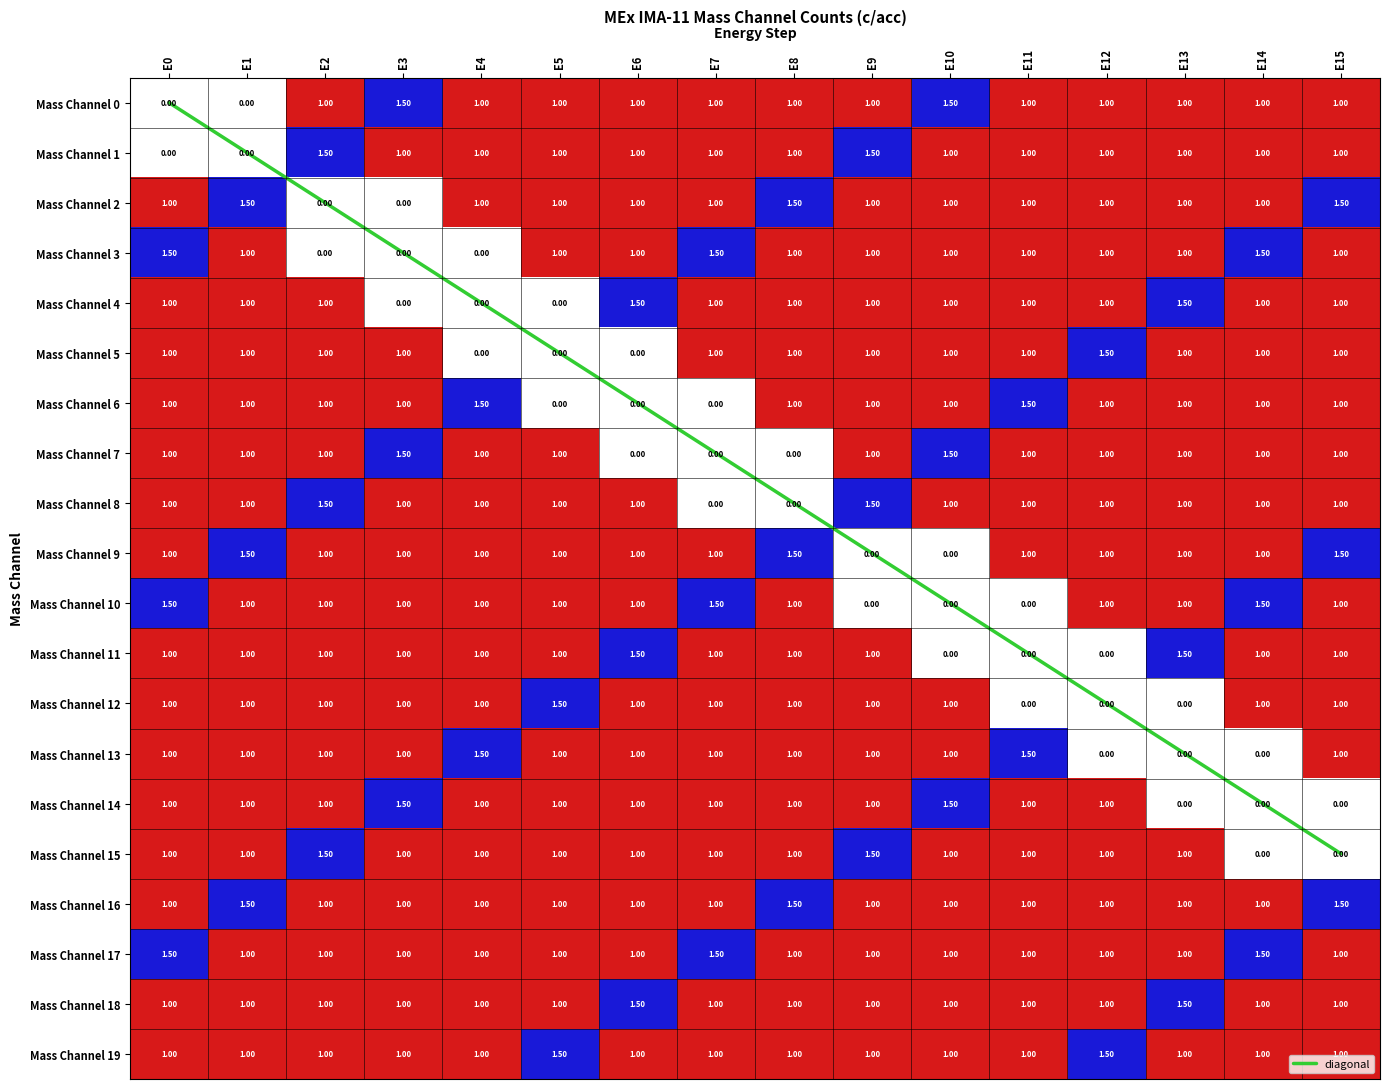

Rank the categories by Mass Channel 16 value from lowest to highest.

E0, E2, E3, E4, E5, E6, E7, E9, E10, E11, E12, E13, E14, E1, E8, E15